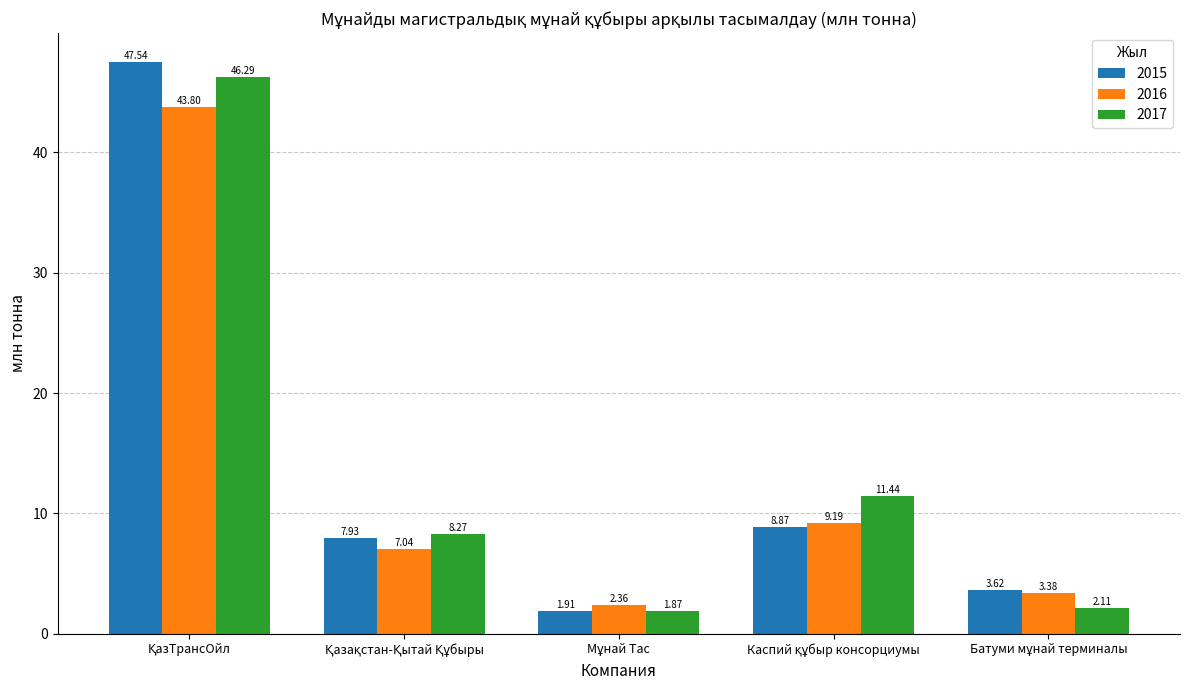

What is the average value of the 2017 series?

14.0